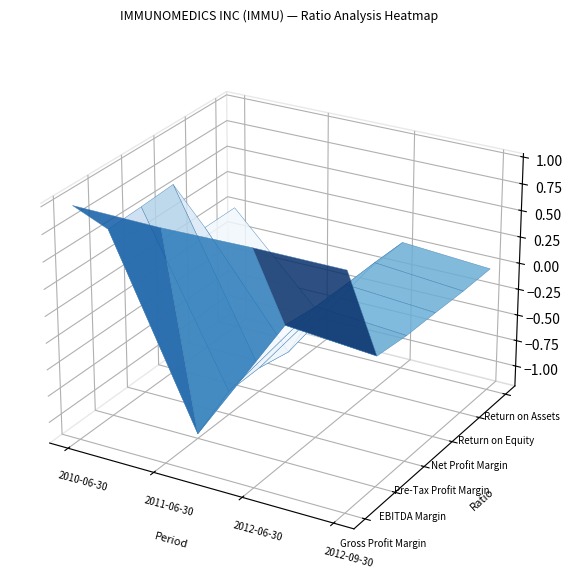

Reading left to right, extract all data points from this chart.

Gross Profit Margin: 1.0	1.0	1.0	1.0
EBITDA Margin: 0.6	-1.2	0.1	0.0
Pre-Tax Profit Margin: 0.6	-1.0	0.0	-0.0
Net Profit Margin: 0.6	-1.0	0.0	-0.0
Return on Equity: 0.0	-1.0	0.0	-0.0
Return on Assets: 0.0	-0.8	0.0	-0.0